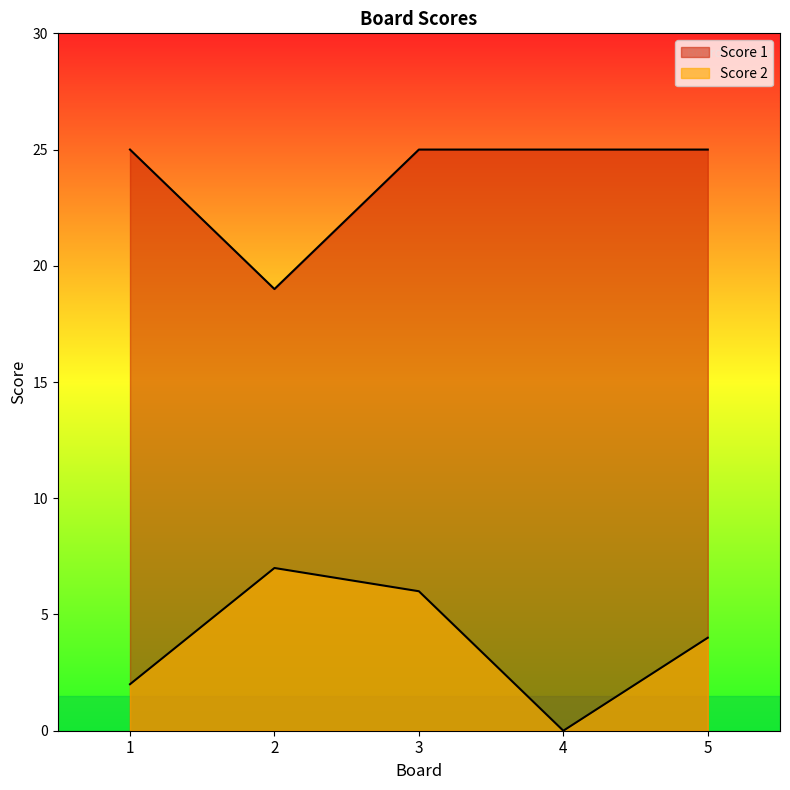

True or false: Score 1 and Score 2 intersect in this chart.

False